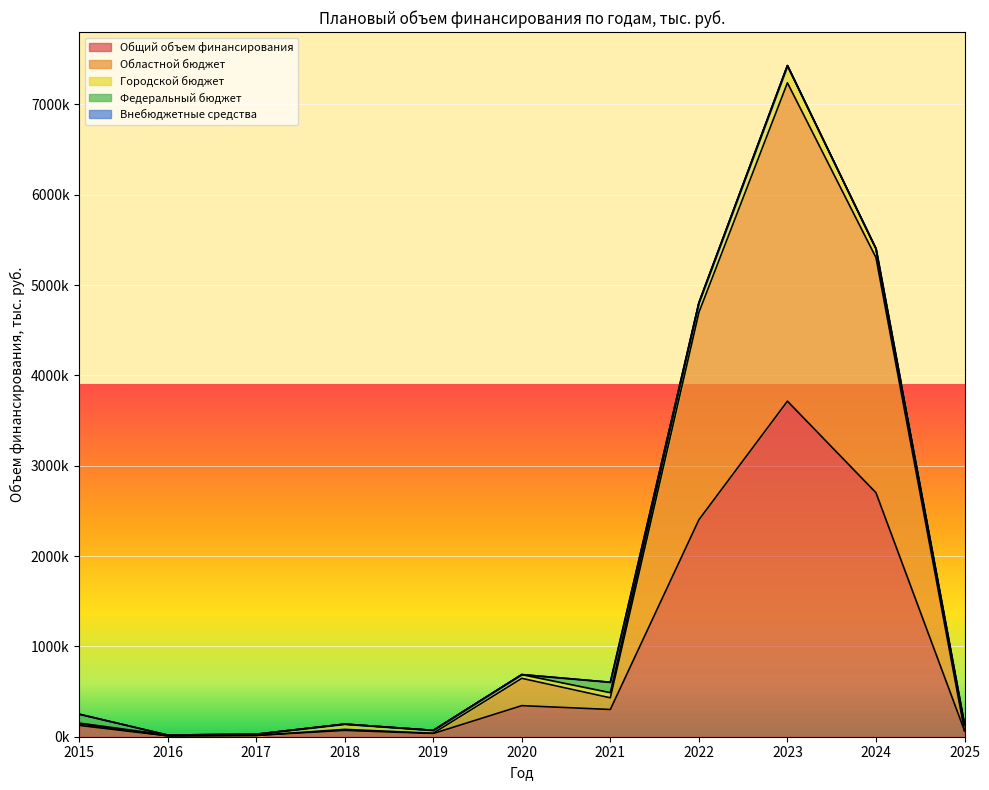

Between 2023 and 2015, which is larger?

2023